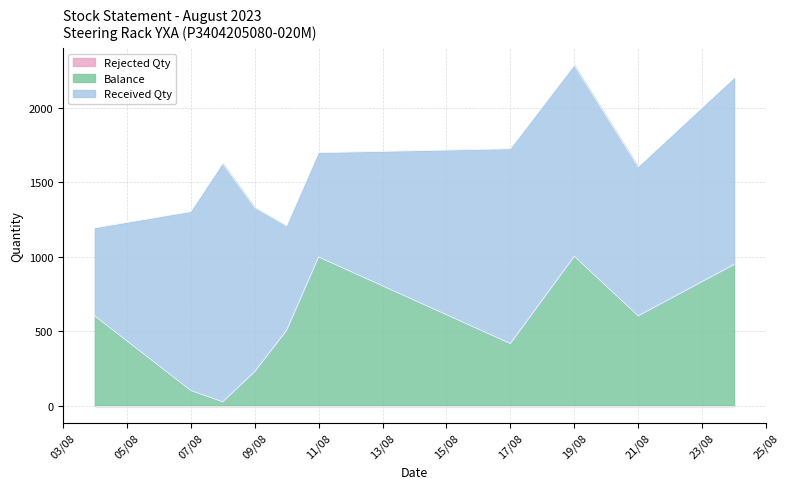

Rank the series at 24/08/2023 from lowest to highest value.

Rejected Qty, Balance, Received Qty